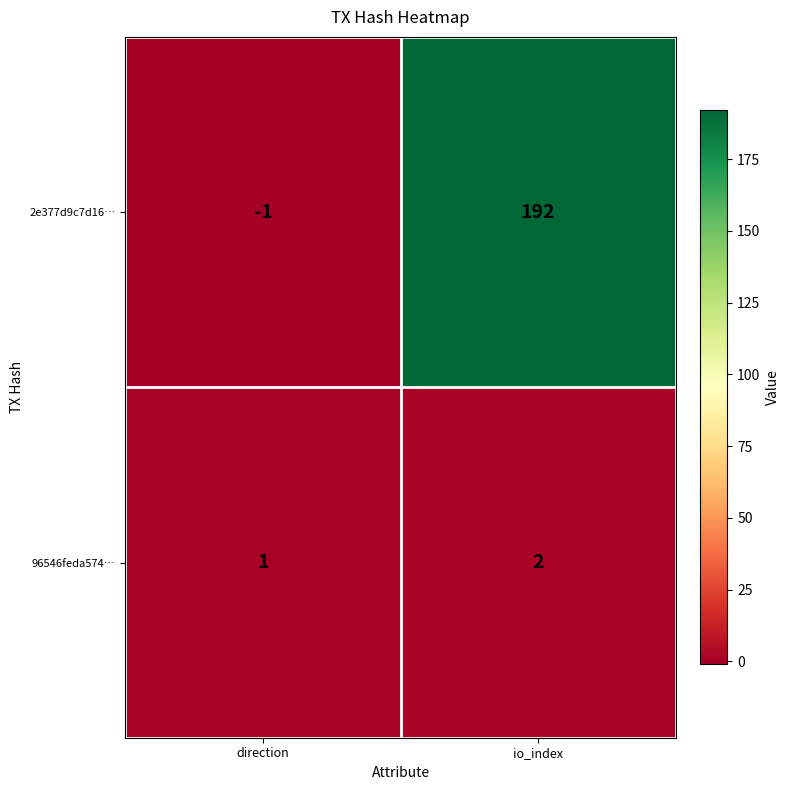

Is it true that 2e377d9c7d16… equals -1 at direction?

True